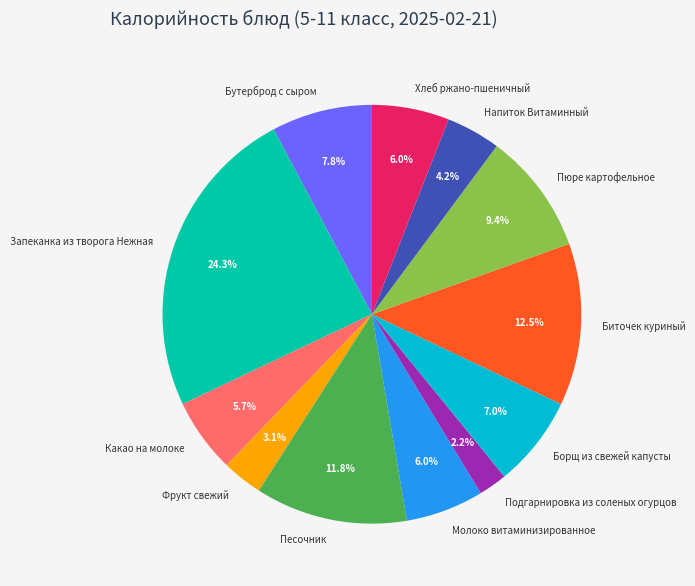

What is the total percentage of Фрукт свежий and Хлеб ржано-пшеничный?

9.1%